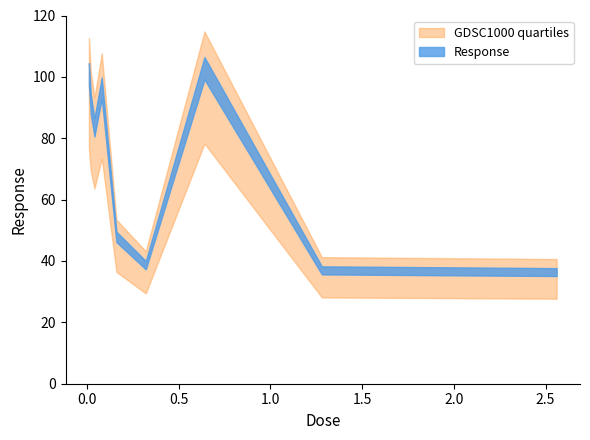

Where is the data nearest to the value 70?

0.04